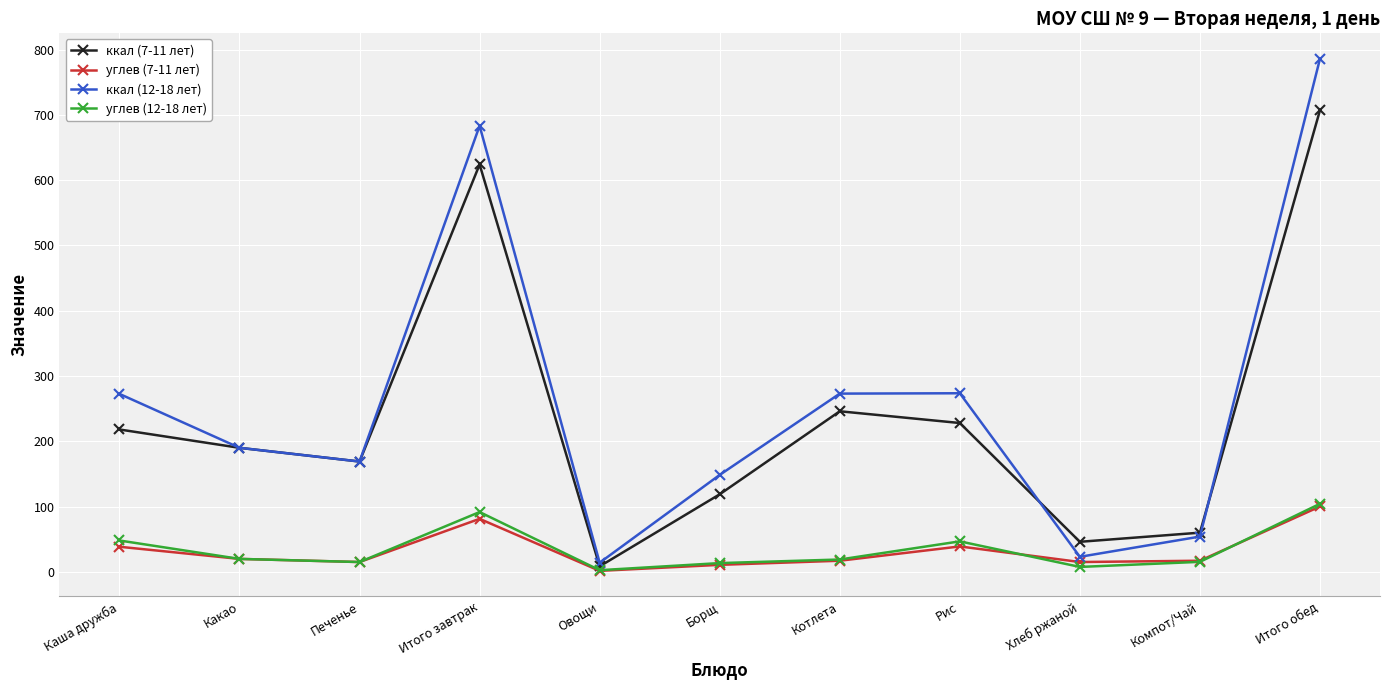

What is the sum of all ккал (7-11 лет) values?

2615.6